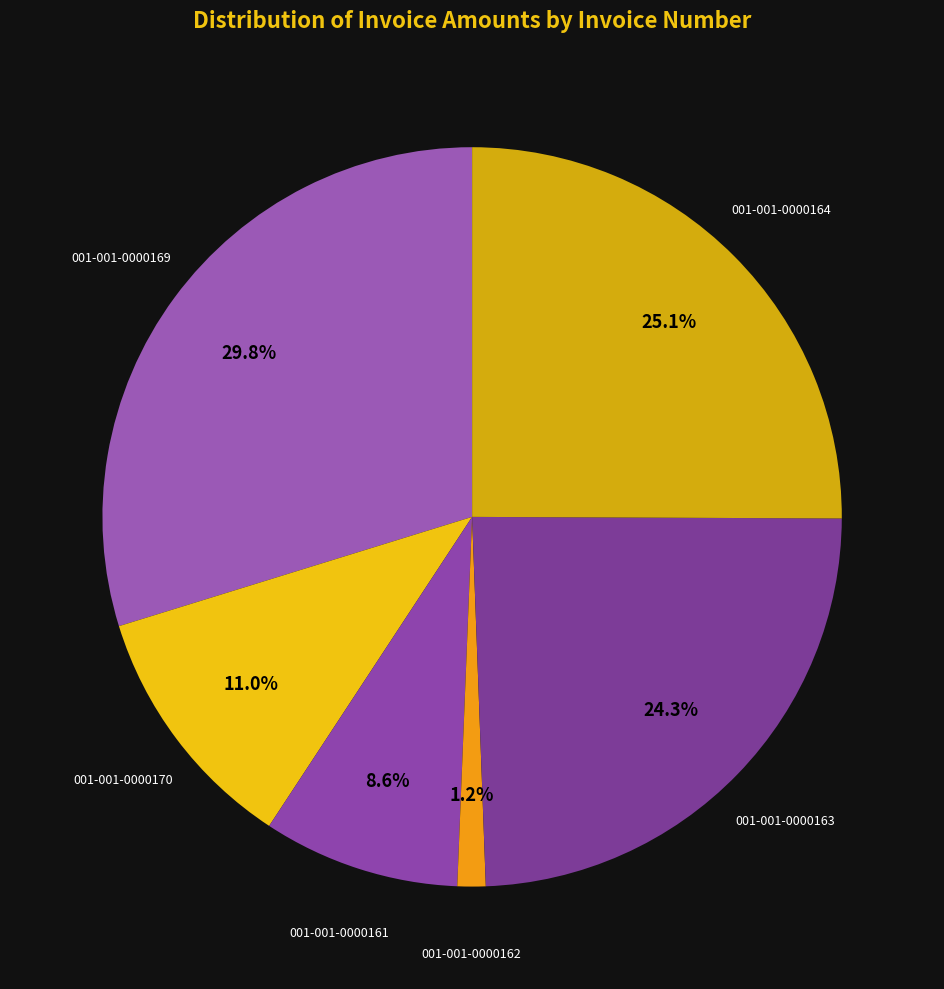

Rank the categories by value from lowest to highest.

001-001-0000162, 001-001-0000161, 001-001-0000170, 001-001-0000163, 001-001-0000164, 001-001-0000169